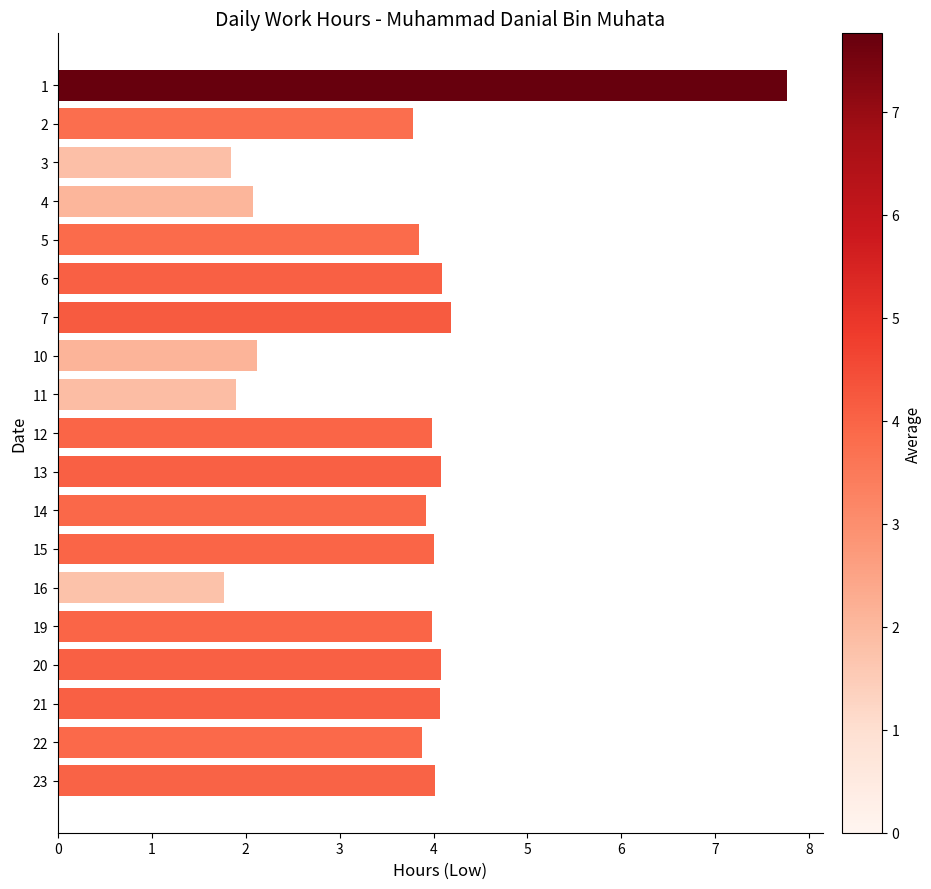

The chart shows a value of 1.8 at 3. True or false?

True